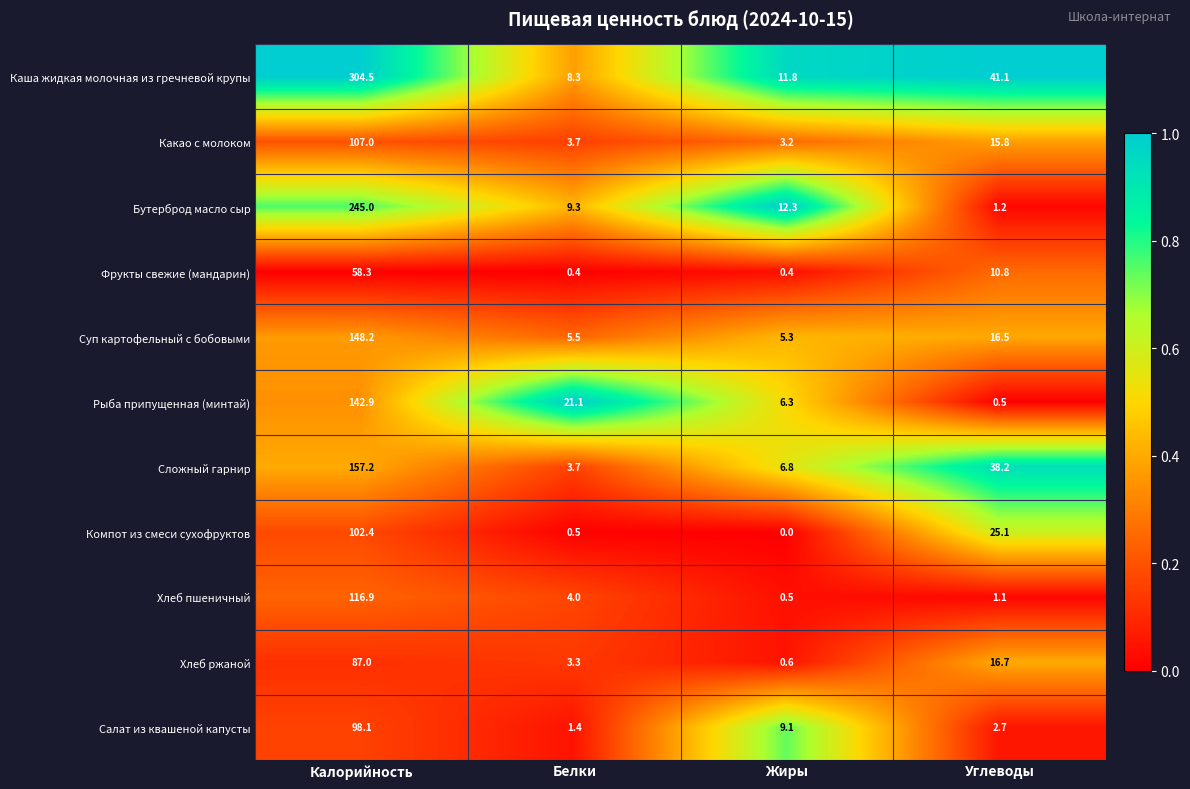

Count the number of categories in the chart.

4